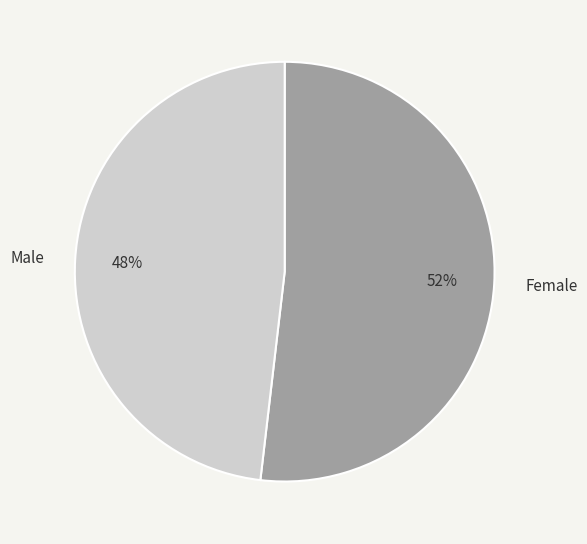

Rank the categories by value from highest to lowest.

Female, Male